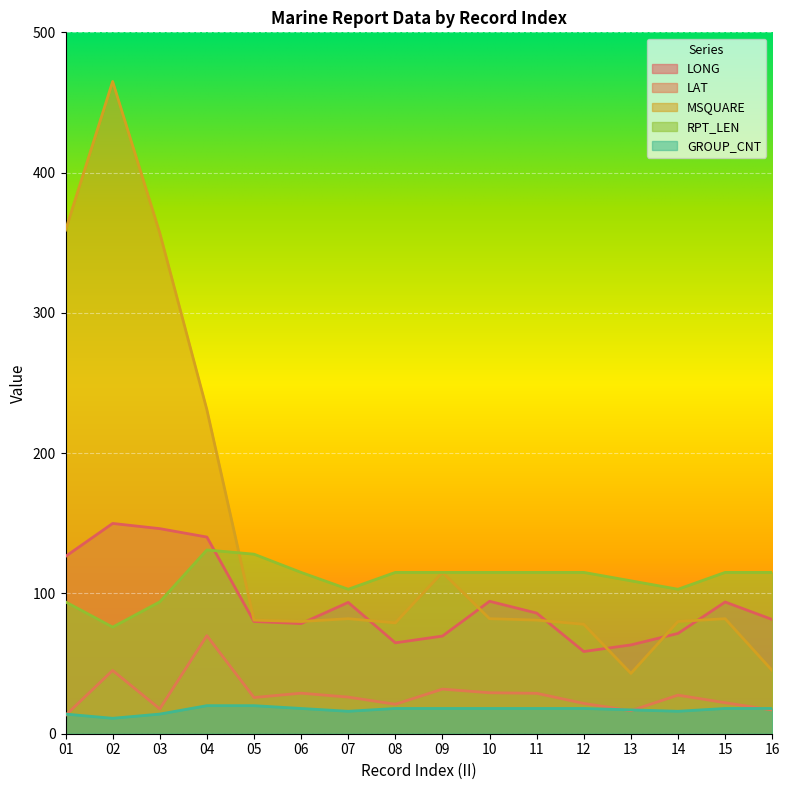

The GROUP_CNT series shows 23.4 at 03. True or false?

False